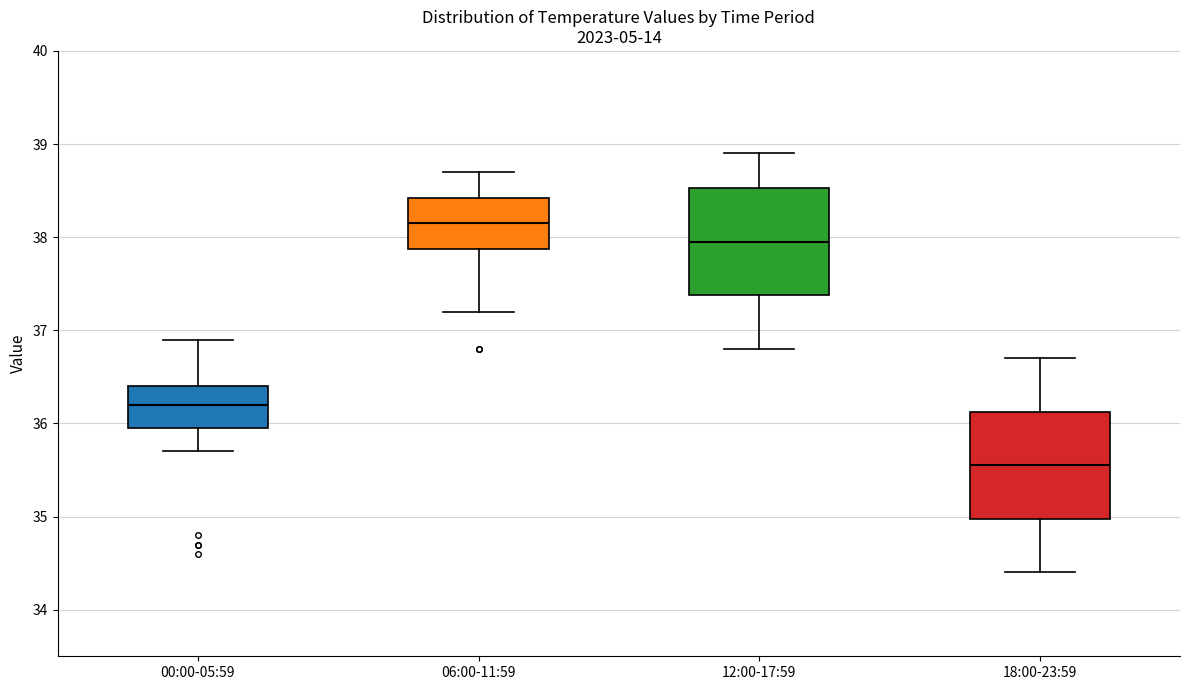

Where is the lower edge of the box for 00:00-05:59 on the y-axis? The values are not printed on the chart, so give them approximately, as read against the axis.

36.0